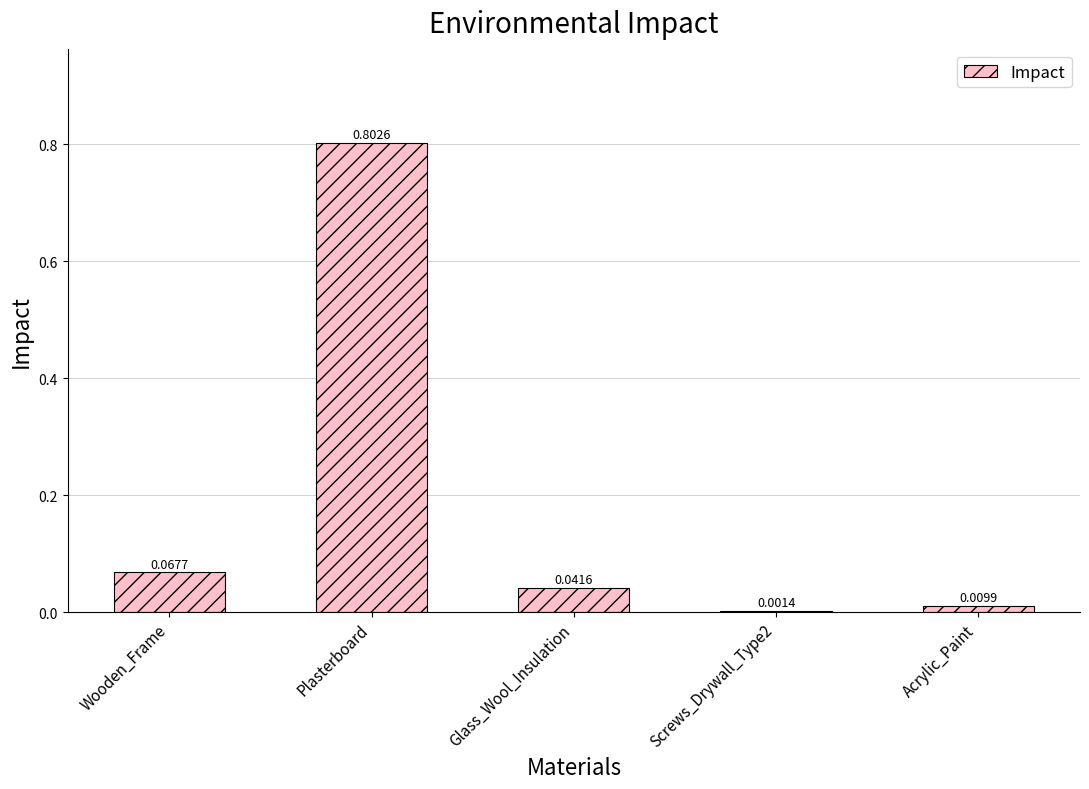

Is it true that the value at Plasterboard is 0.8?

True